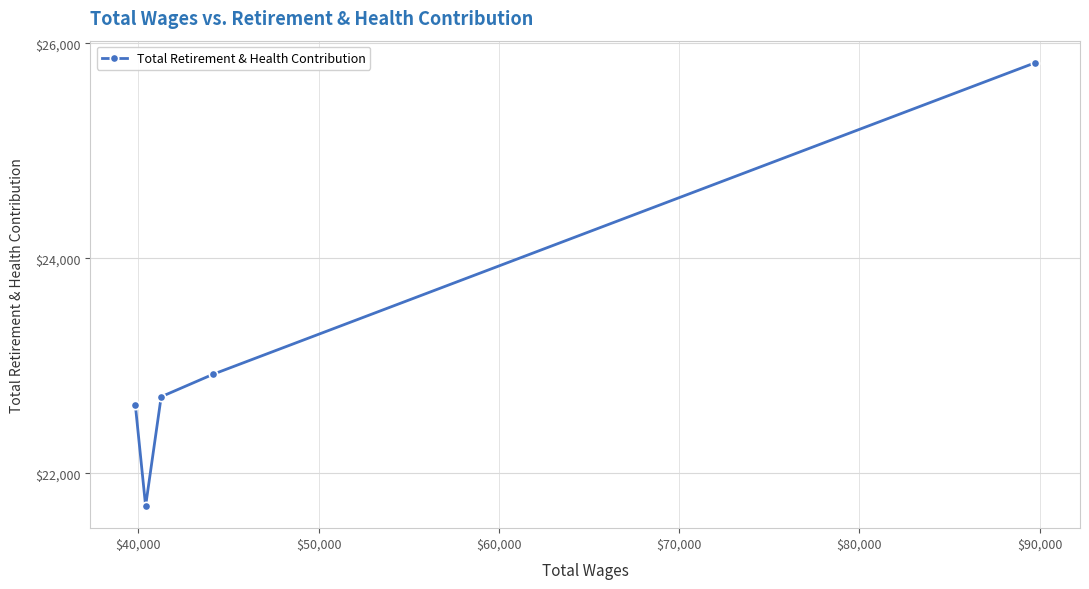

What is the sum of all values?

115786